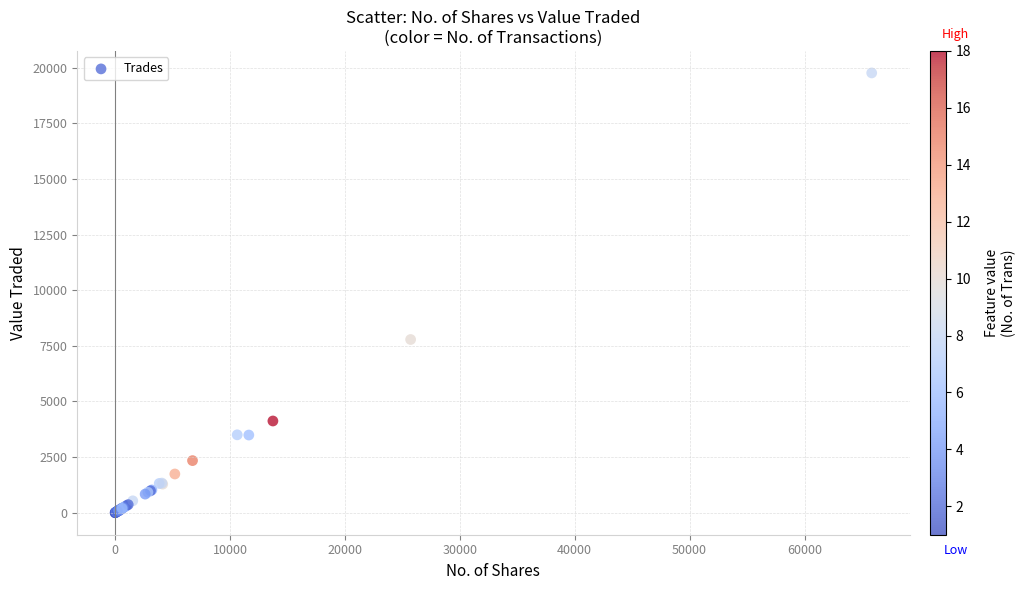

What Y value in the scatter plot is closest to 9880?

7783